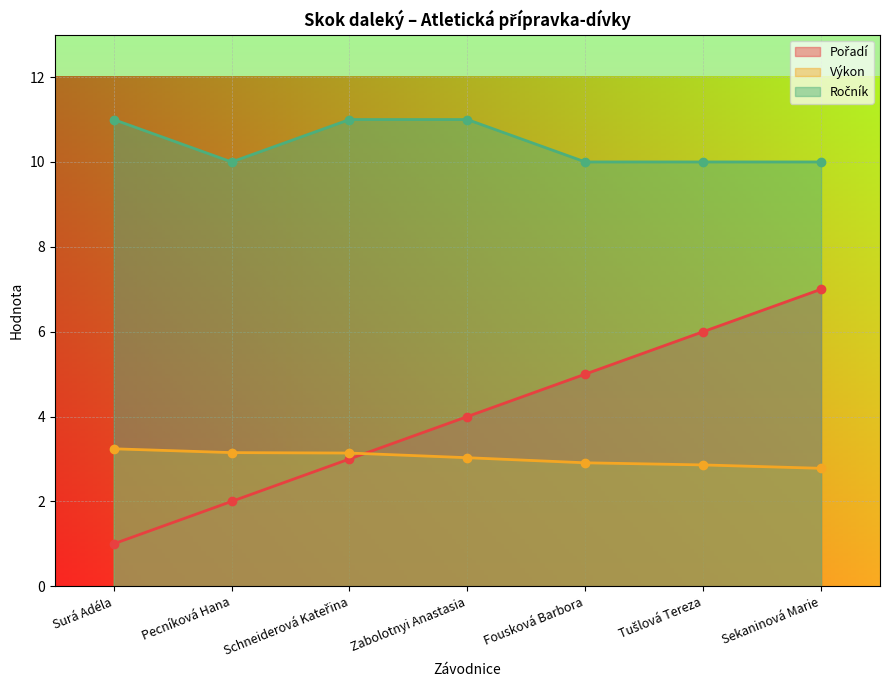

What is the minimum value shown in the chart?

1.0